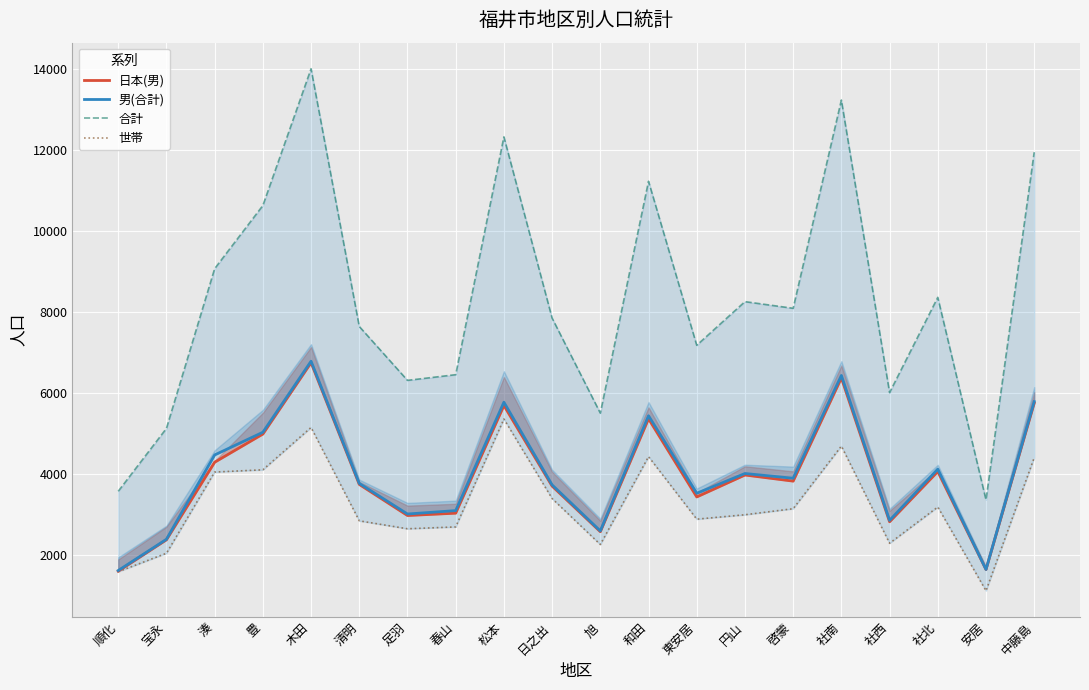

What is the value of the 男(合計) point at the 20th from the left?

5793